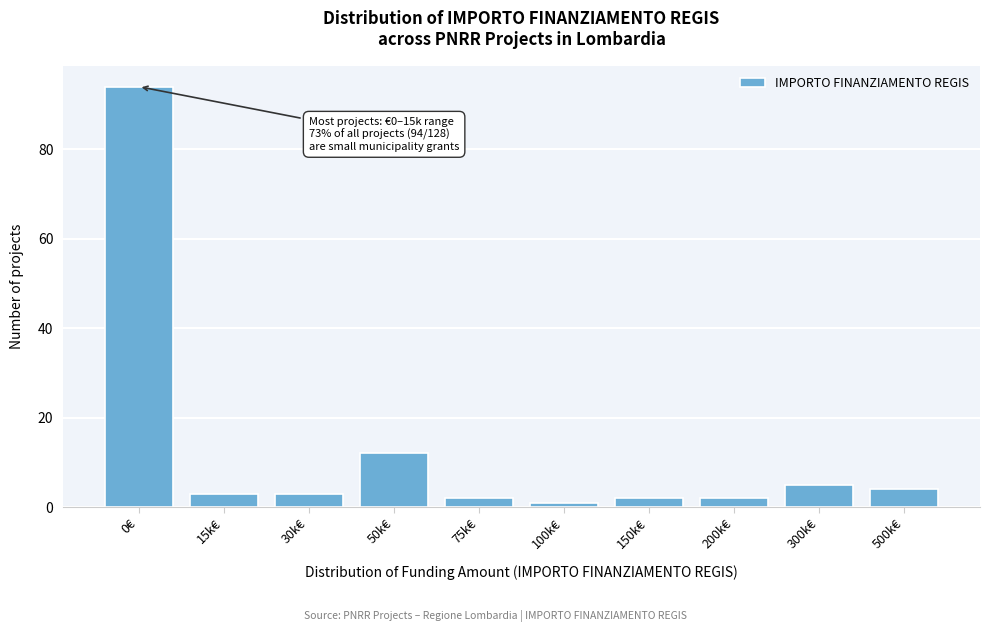

Reading right to left, extract all data points from this chart.

500k€=4	300k€=5	200k€=2	150k€=2	100k€=1	75k€=2	50k€=12	30k€=3	15k€=3	0€=94